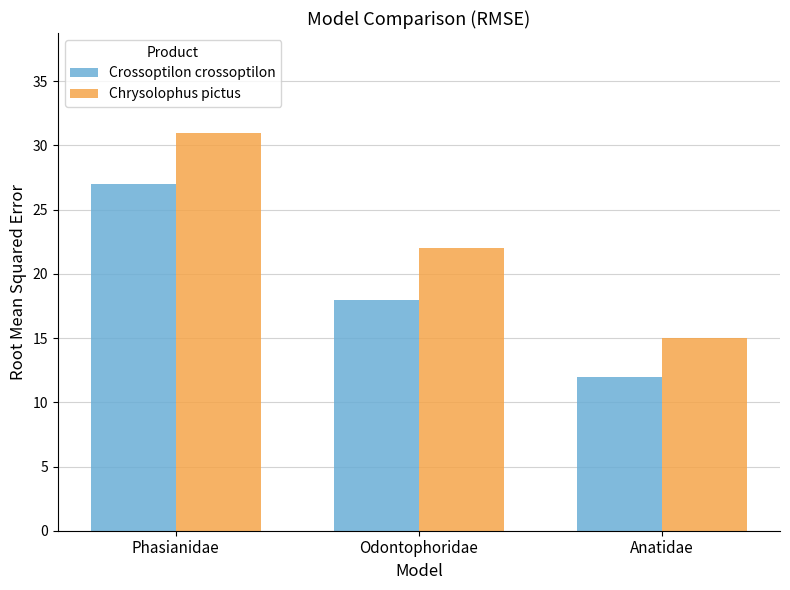

True or false: Chrysolophus pictus has a value of 31 at Phasianidae.

True